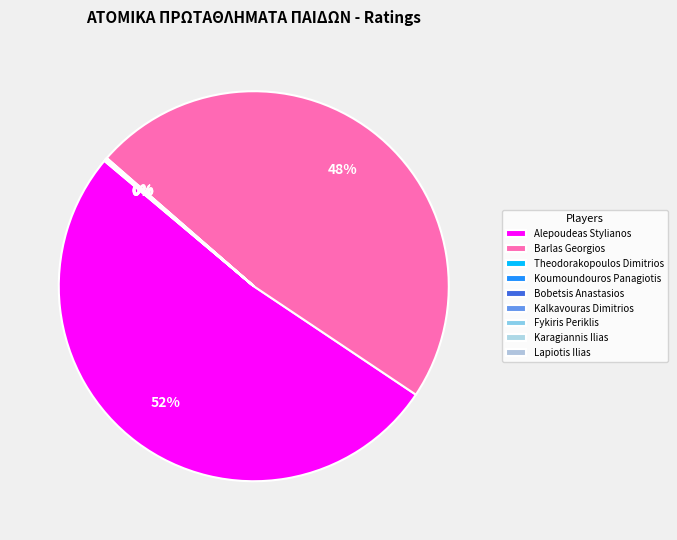

Do Theodorakopoulos Dimitrios and Koumoundouros Panagiotis together represent more than half of the pie?

No